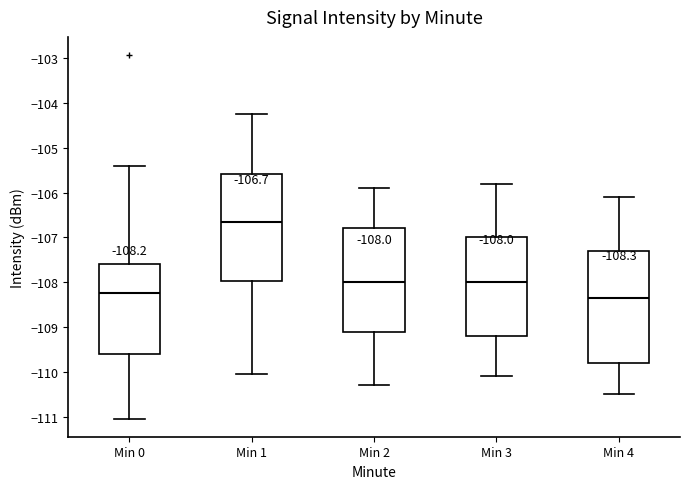

Which box is the tallest, from its lower edge to its upper edge?

Min 4